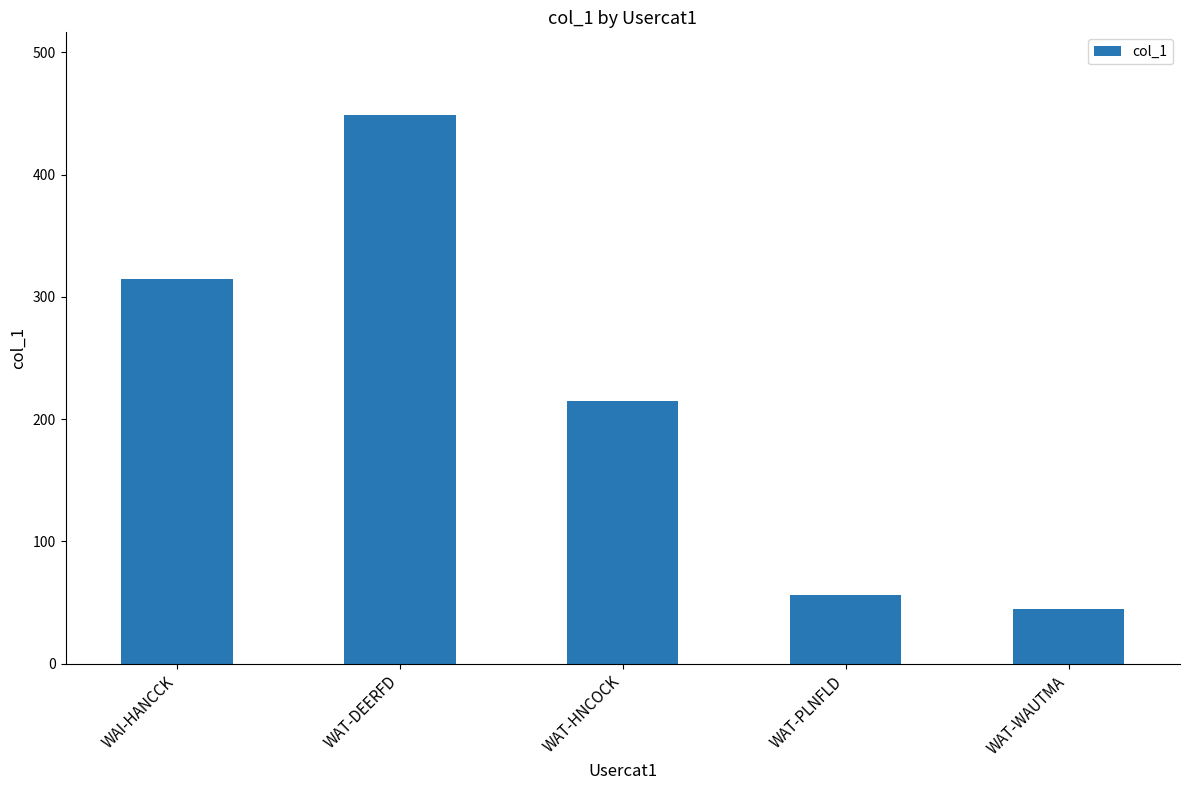

What is the difference between the second highest and second lowest values?

259